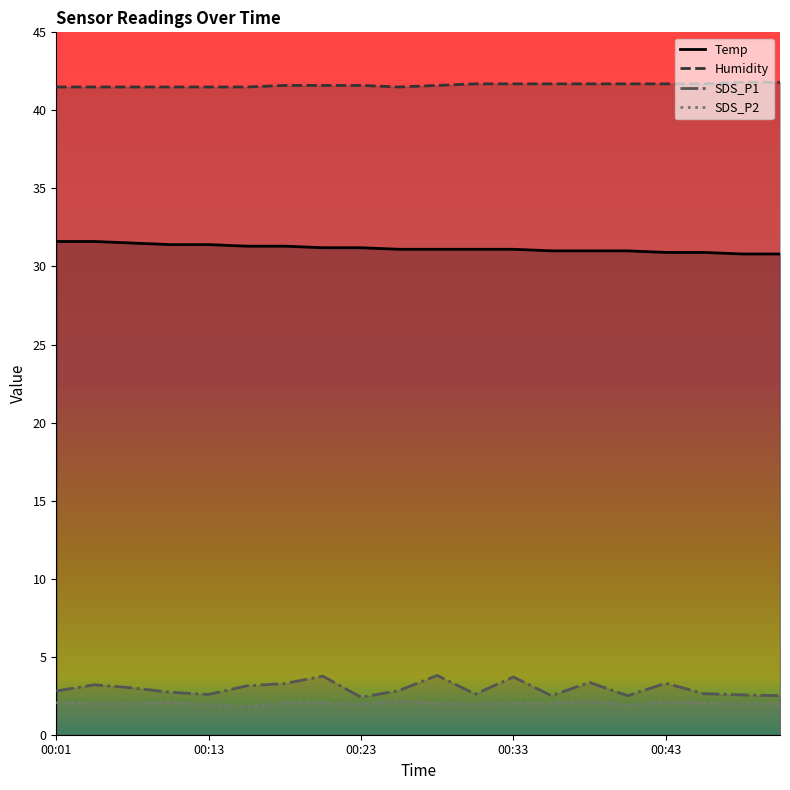

At which label does Temp reach its peak?

00:01